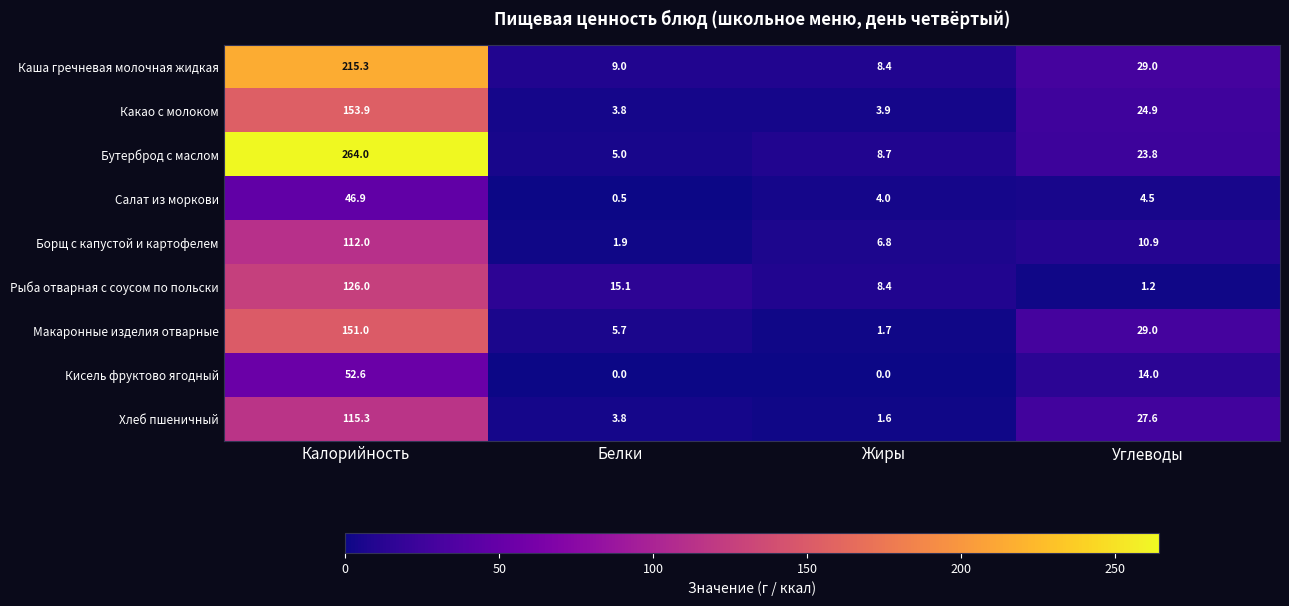

Which series changed the most between Калорийность and Жиры?

Бутерброд с маслом